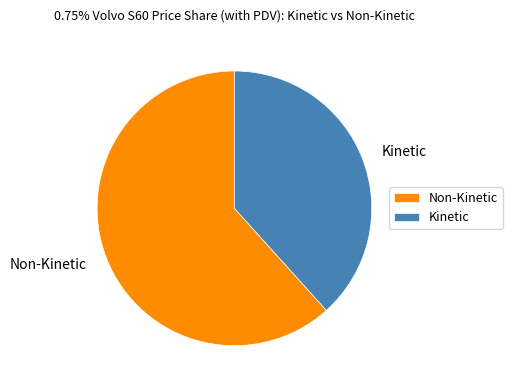

What is the largest slice in the pie chart?

Non-Kinetic